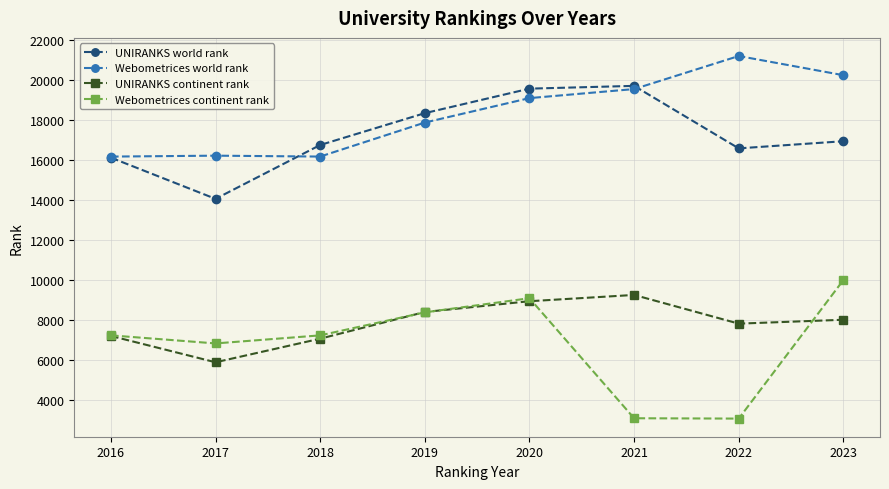

True or false: UNIRANKS world rank has more than 0 interior local peaks.

True